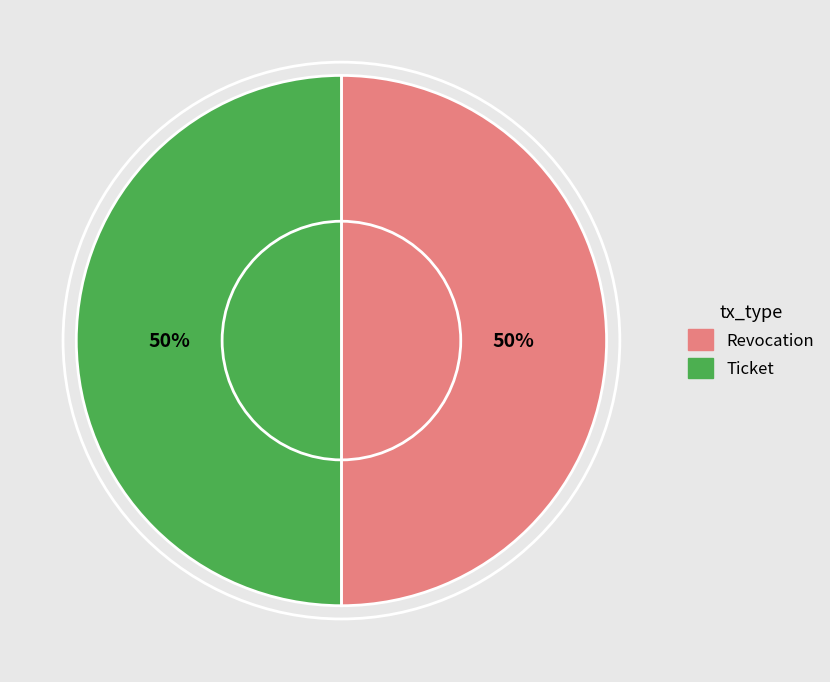

True or false: Ticket accounts for 50% of the total.

True